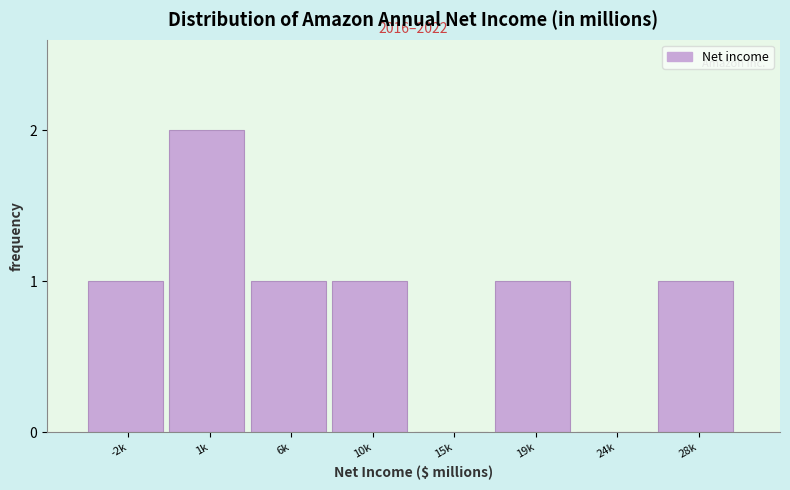

Reading right to left, what are all the values shown in this chart?

28k=1	24k=0	19k=1	15k=0	10k=1	6k=1	1k=2	-2k=1